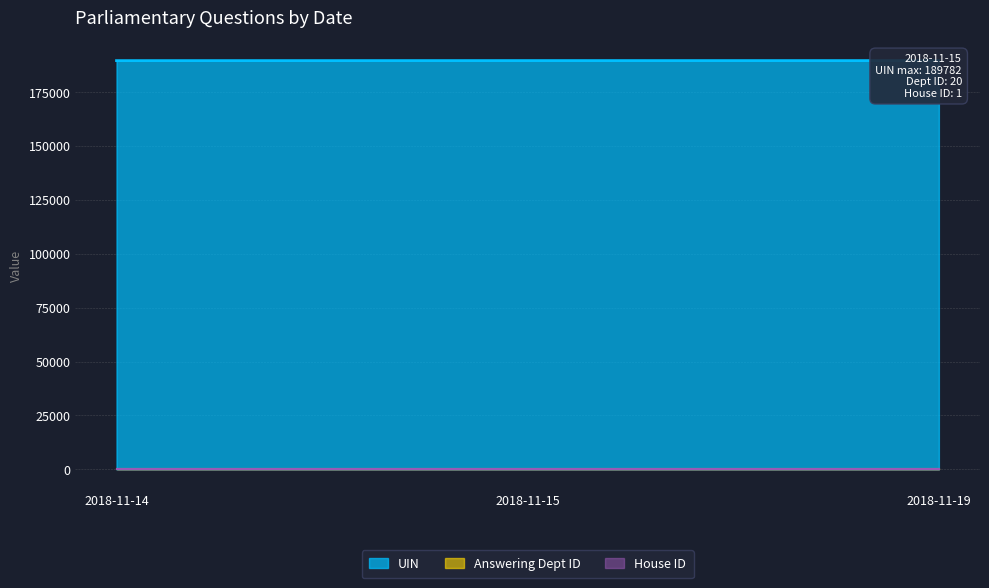

How many categories are shown in the chart?

3